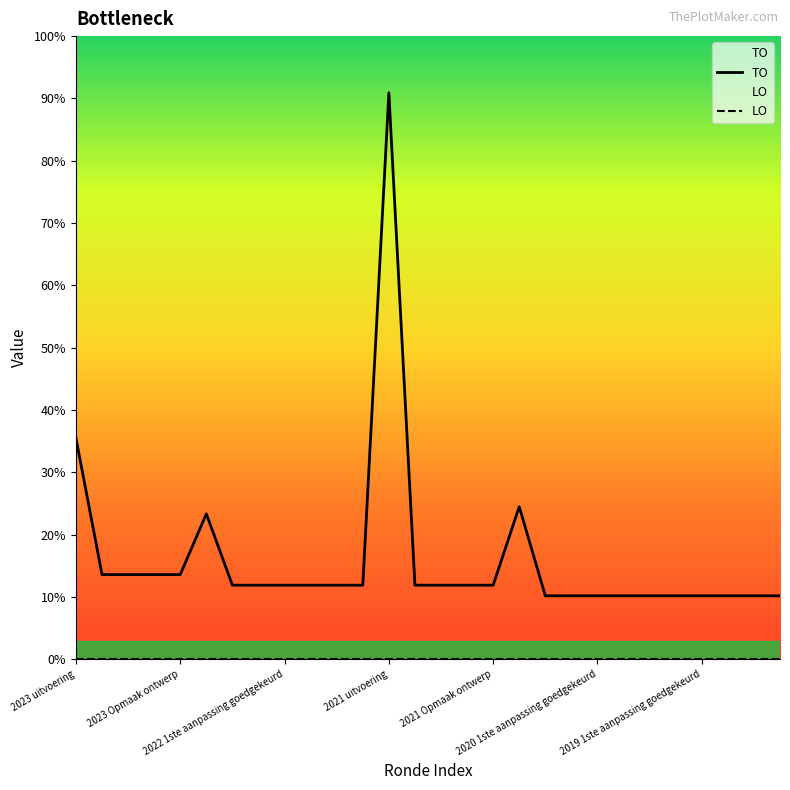

Does the chart display data point markers on the line(s)?

No